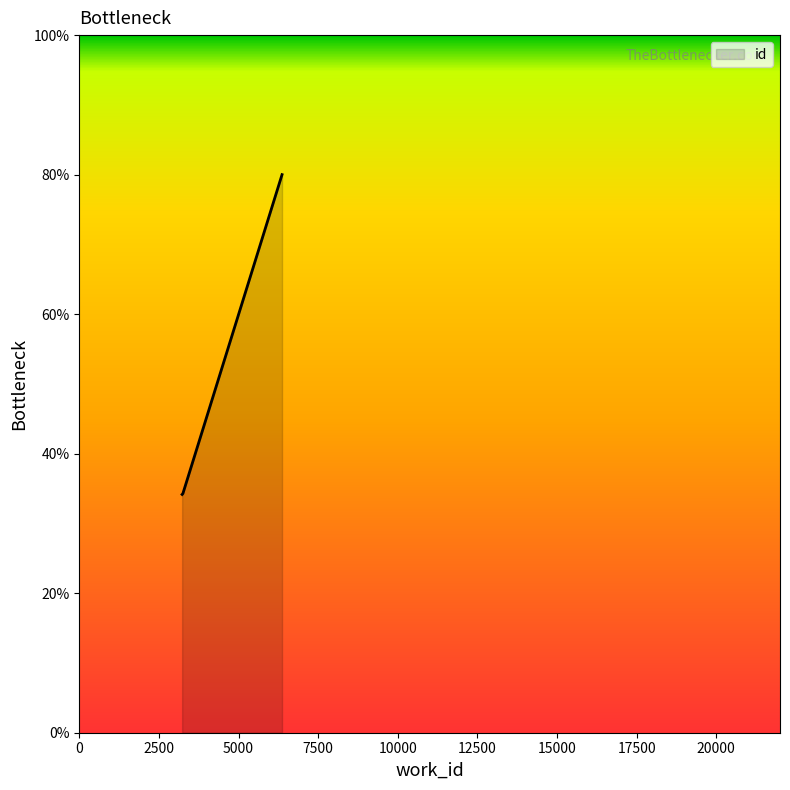

How many lines are shown in the chart?

1